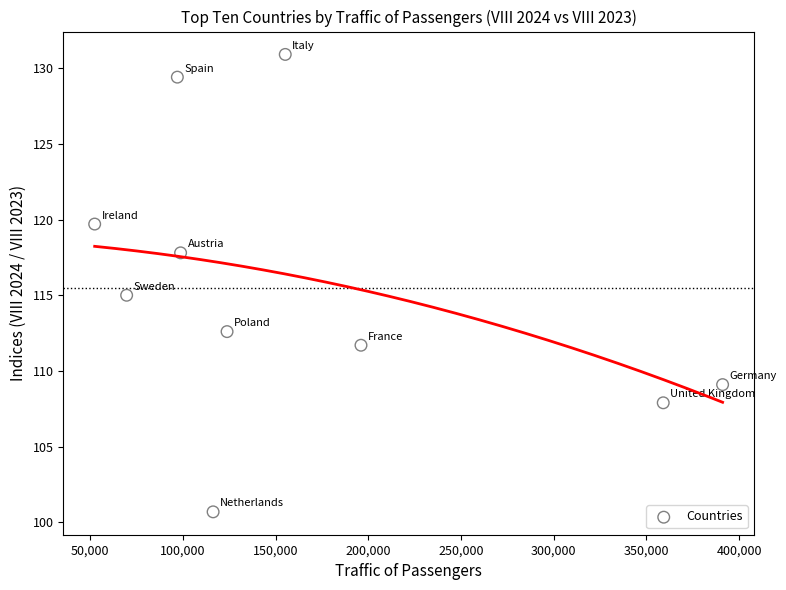

What is the average X value?

165979.7